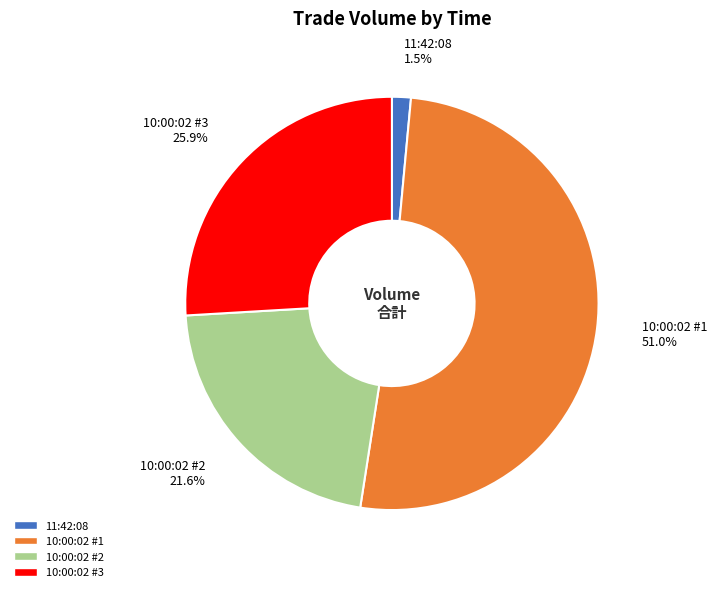

How much of the chart is everything except 11:42:08?

98.5%